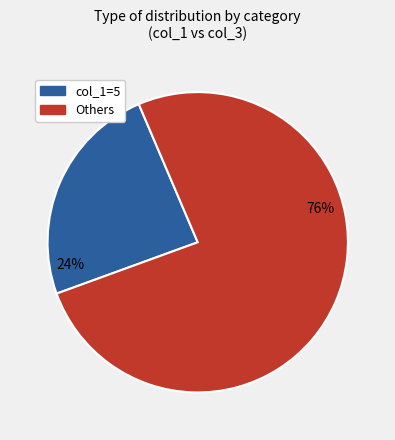

Combined, do col_1=5 and Others account for over 50%?

Yes